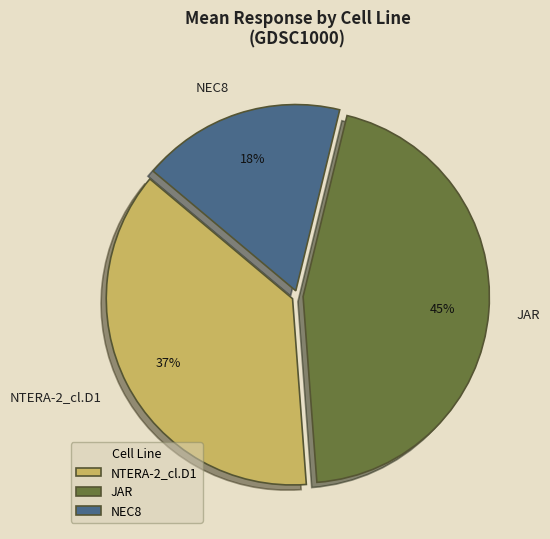

Combined, do NEC8 and NTERA-2_cl.D1 account for over 50%?

Yes